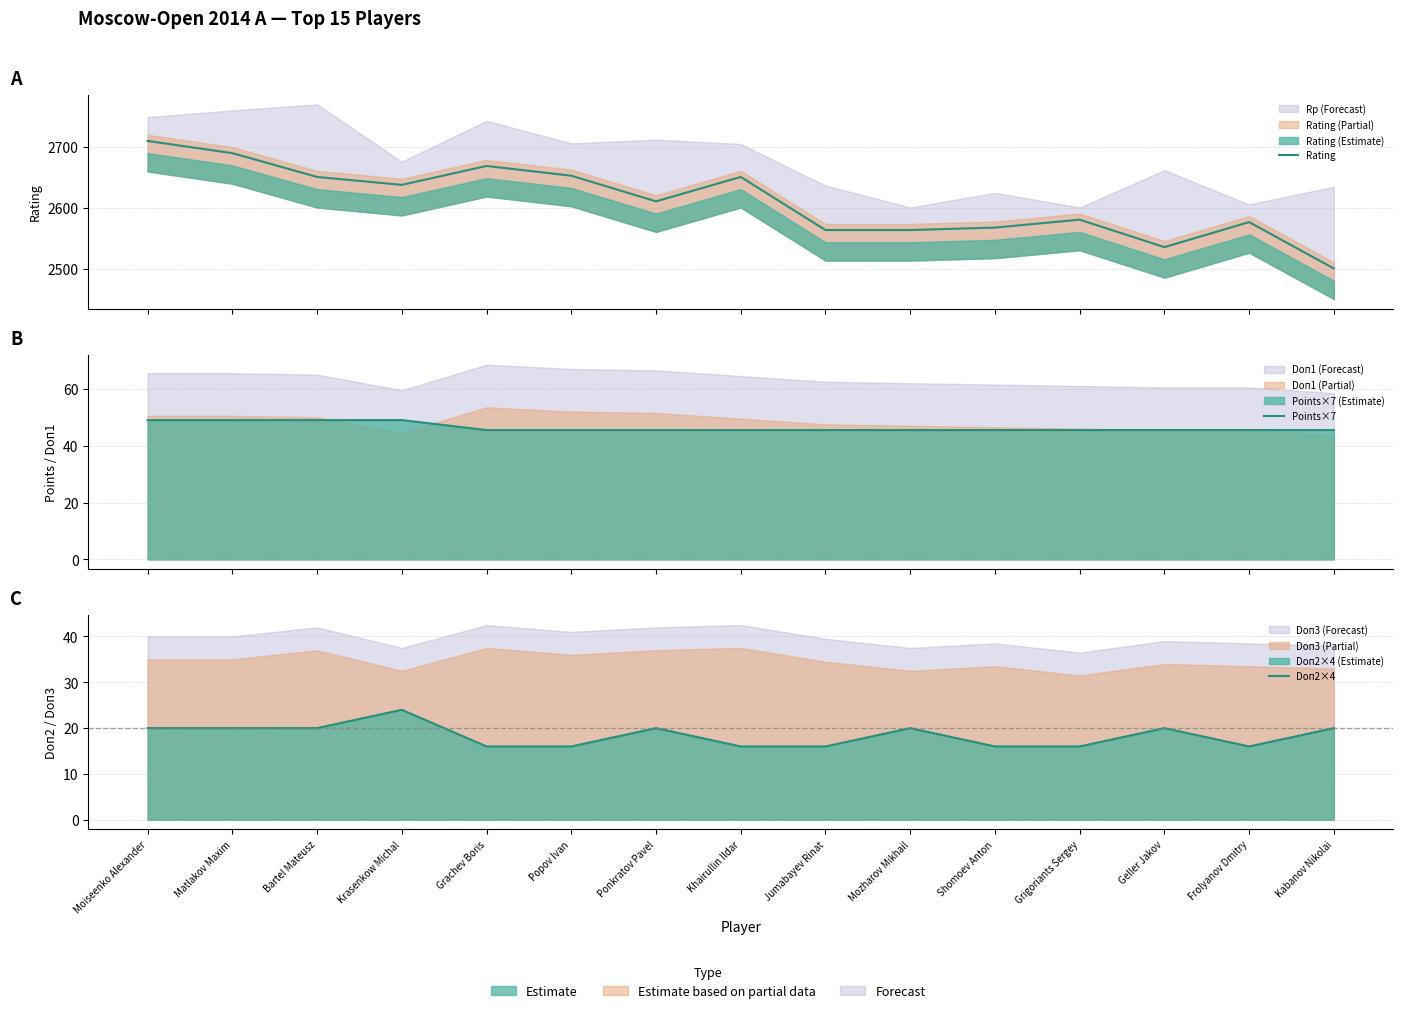

What is the approximate value of Points×7 at Matlakov Maxim?

49.0